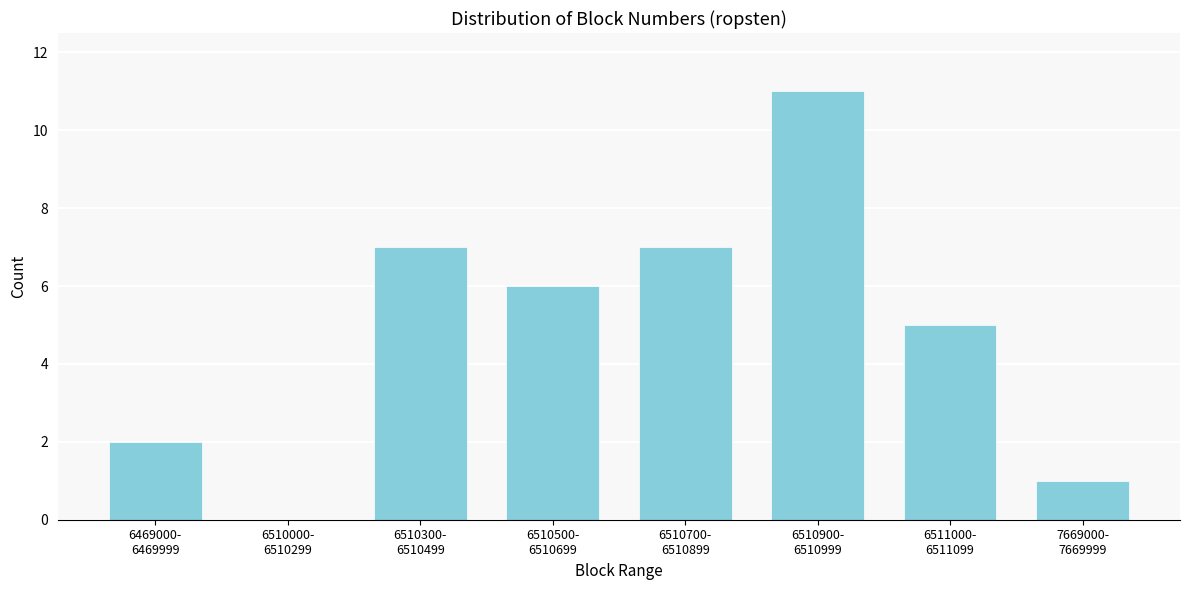

What is the sum of all values?

39